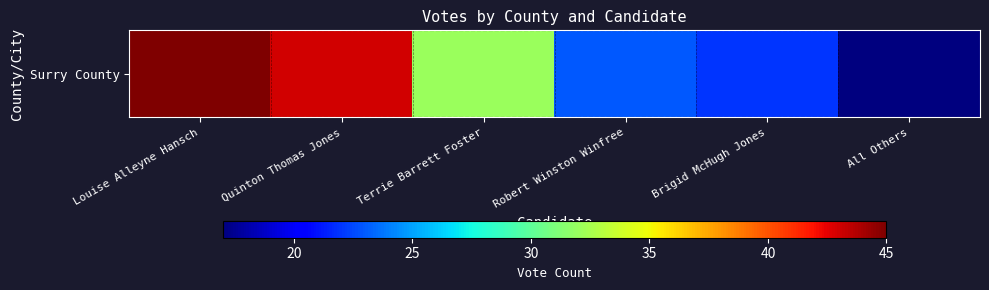

List the labels in order of value, largest first.

Louise Alleyne Hansch, Quinton Thomas Jones, Terrie Barrett Foster, Robert Winston Winfree, Brigid McHugh Jones, All Others